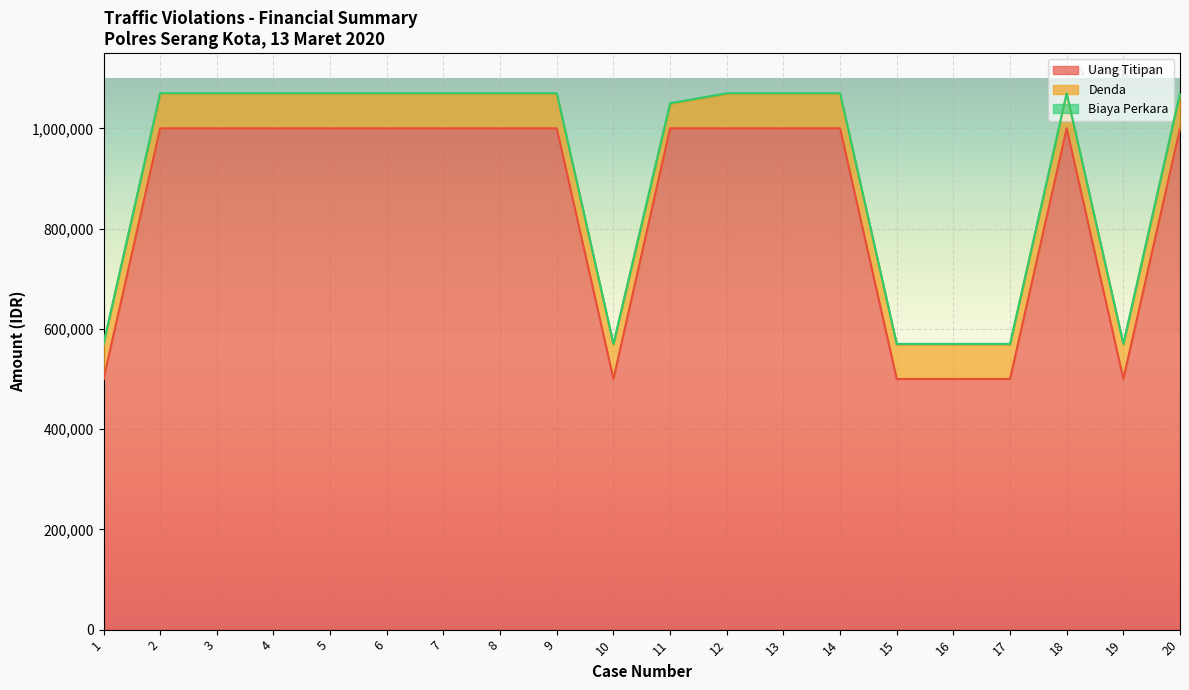

Reading left to right, list all the values displayed in this chart.

Uang Titipan: 500000	1000000	1000000	1000000	1000000	1000000	1000000	1000000	1000000	500000	1000000	1000000	1000000	1000000	500000	500000	500000	1000000	500000	1000000
Denda: 69000	69000	69000	69000	69000	69000	69000	69000	69000	69000	49000	69000	69000	69000	69000	69000	69000	69000	69000	69000
Biaya Perkara: 1000	1000	1000	1000	1000	1000	1000	1000	1000	1000	1000	1000	1000	1000	1000	1000	1000	1000	1000	1000